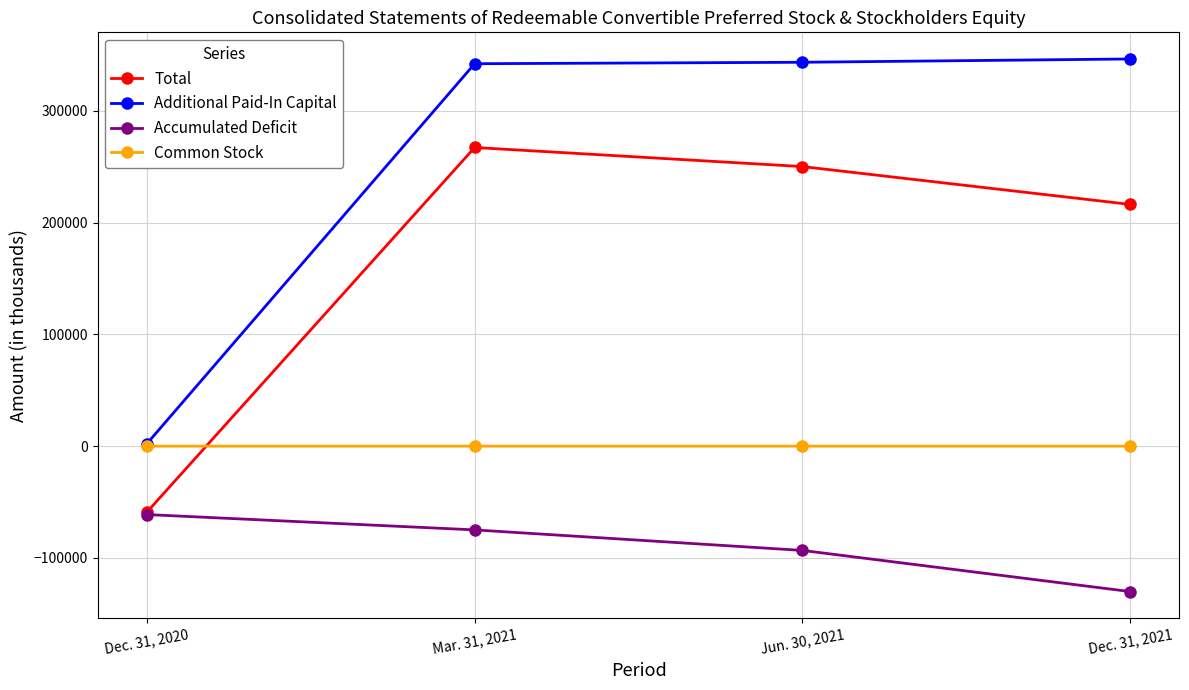

At how many categories does at least one series exceed 310056?

3